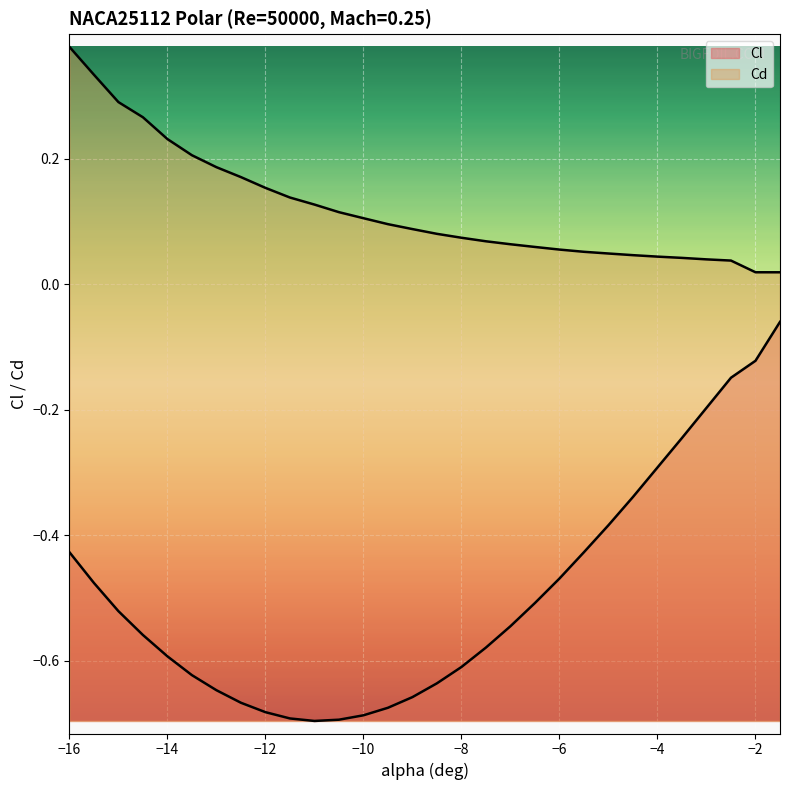

How many lines are shown in the chart?

2